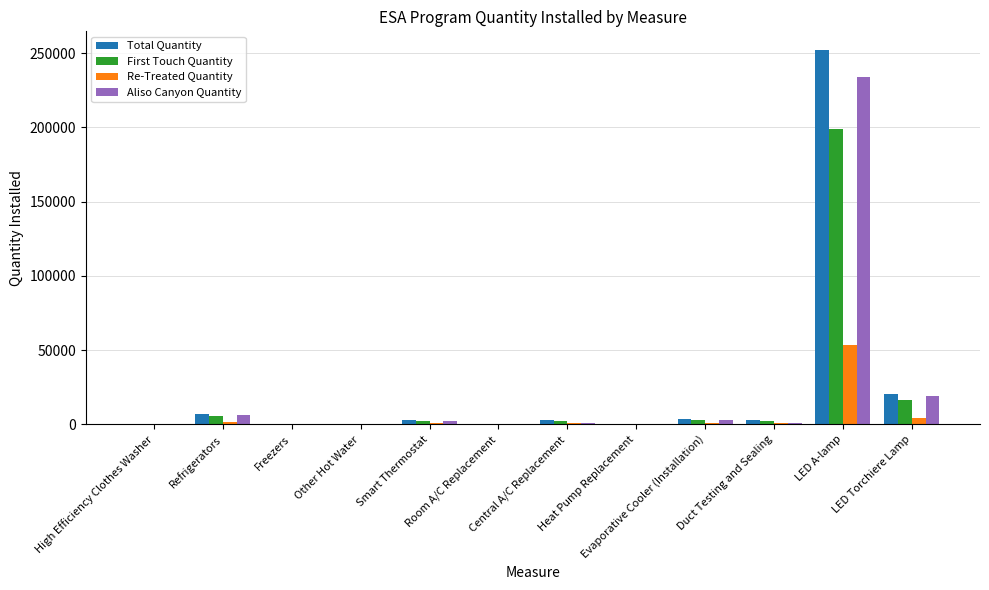

What is the sum of all Re-Treated Quantity values?

61631